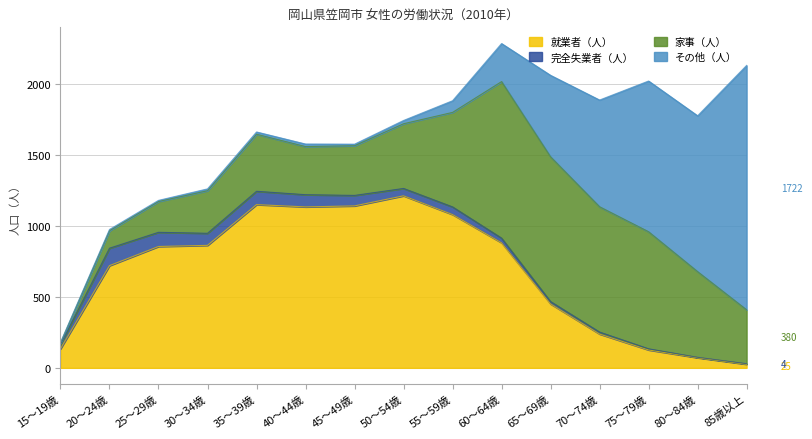

True or false: 就業者（人） has more than 1 interior local peaks.

True